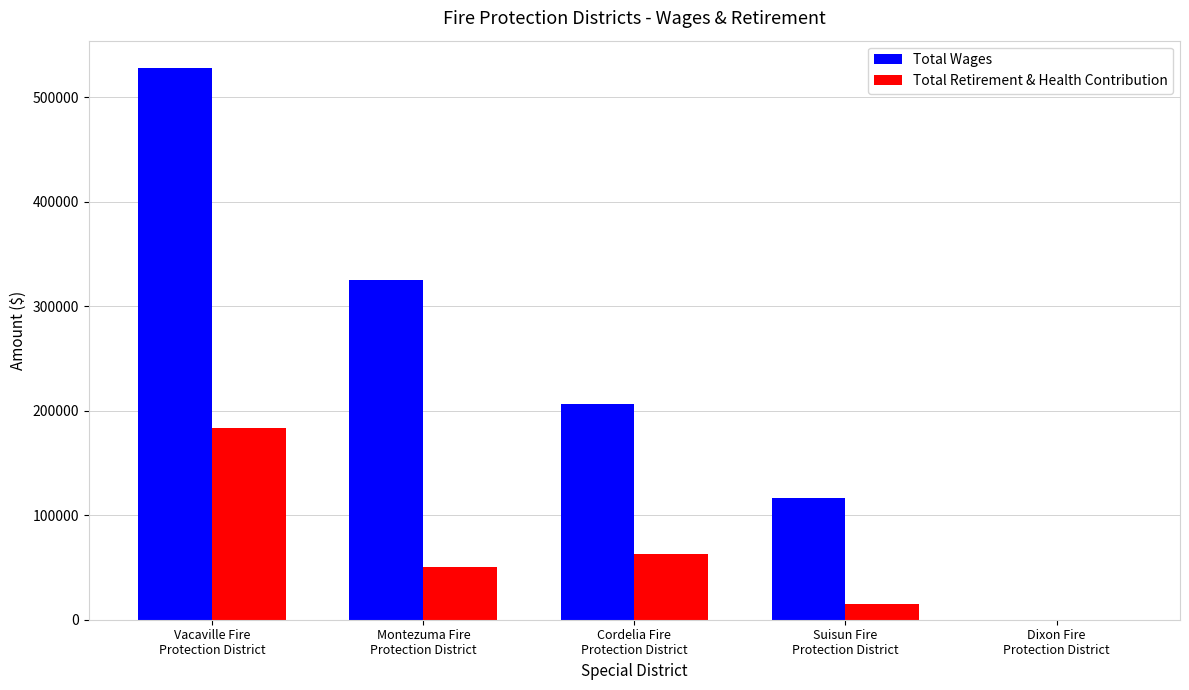

What is the sum of all Total Wages values?

1175751